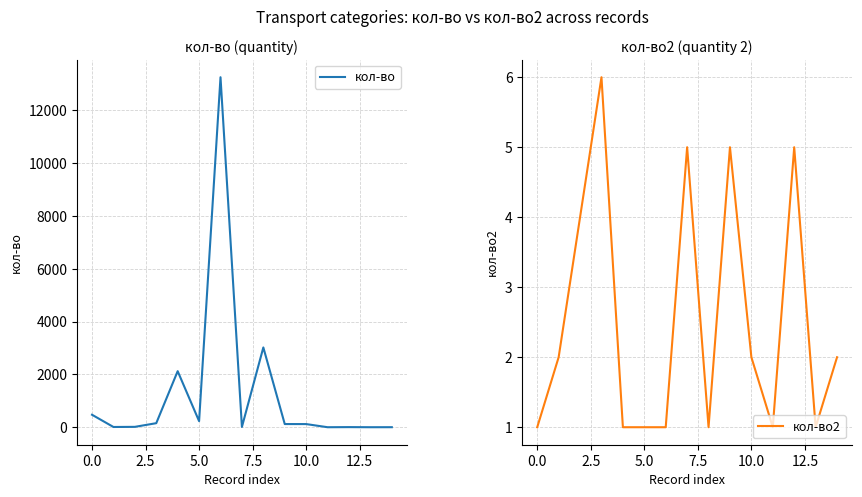

Reading left to right, what are all the values shown in this chart?

кол-во: 473	10	15	154	2123	231	13251	12	3021	121	120	1	5	1	2
кол-во2: 1	2	4	6	1	1	1	5	1	5	2	1	5	1	2